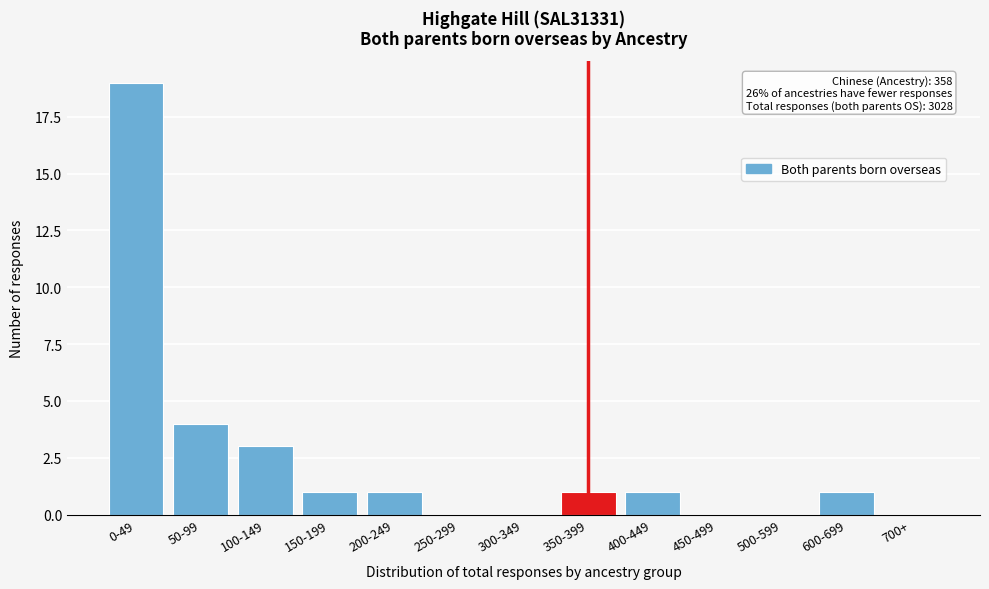

Reading left to right, extract all data points from this chart.

0-49=19	50-99=4	100-149=3	150-199=1	200-249=1	250-299=0	300-349=0	350-399=1	400-449=1	450-499=0	500-599=0	600-699=1	700+=0